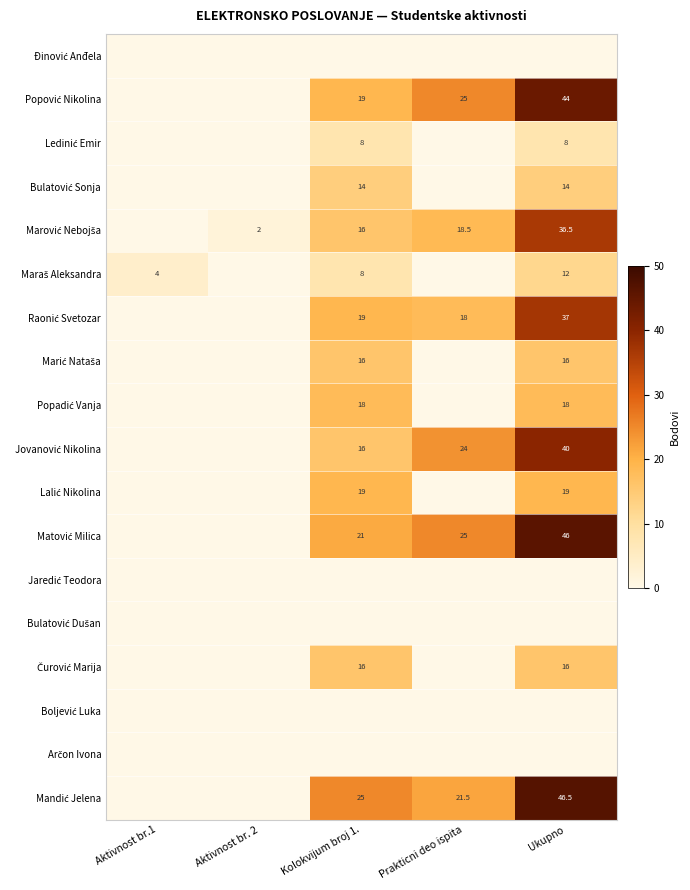

The value of Jovanović Nikolina at Aktivnost br. 2 is 12.6. True or false?

False